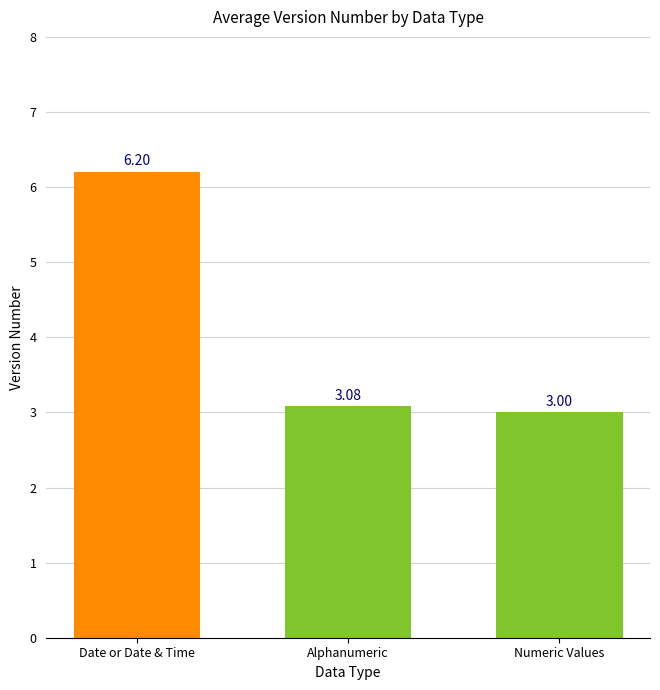

Between Alphanumeric and Date or Date & Time, which is larger?

Date or Date & Time